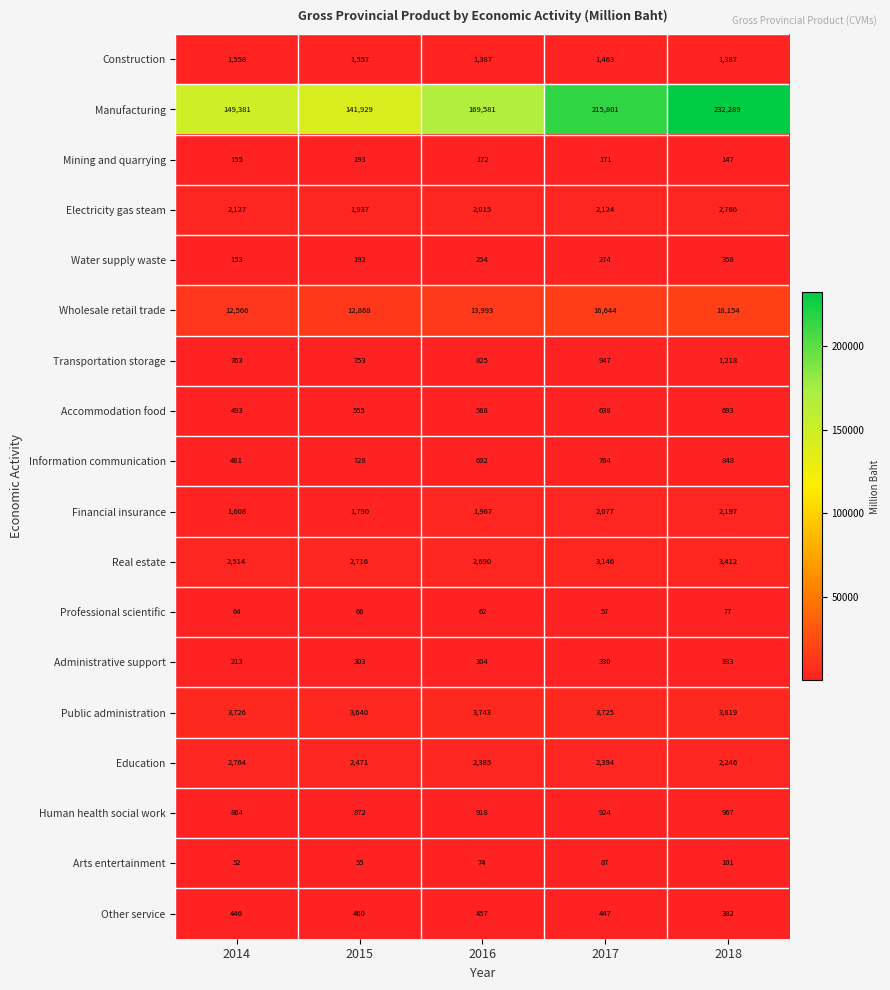

The Transportation storage series shows 1218 at 2018. True or false?

True